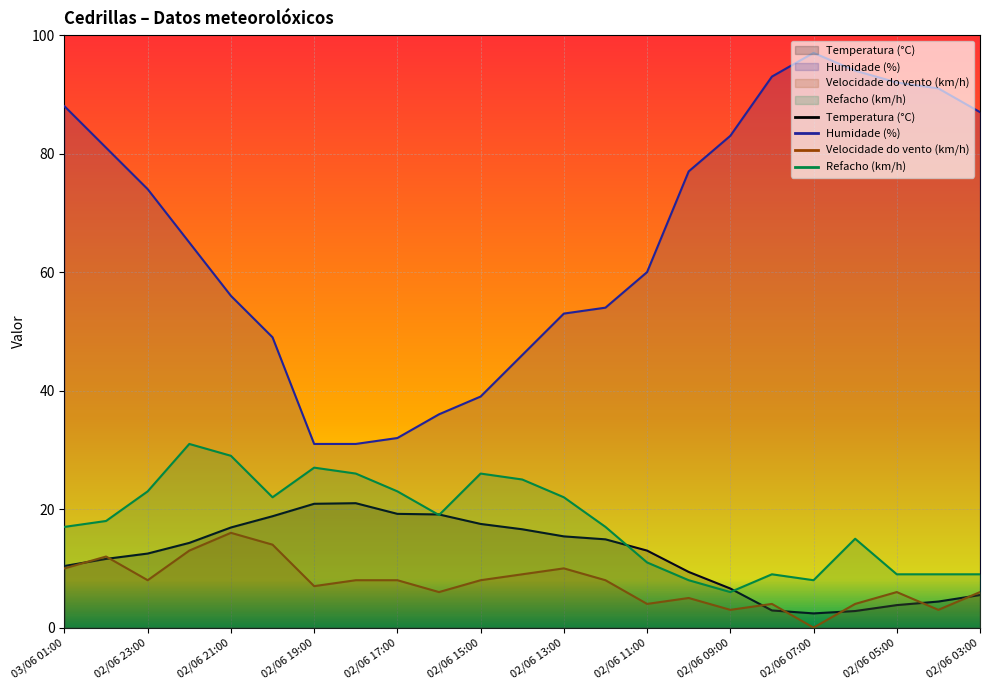

How many interior local valleys does the Velocidade do vento (km/h) series have?

7